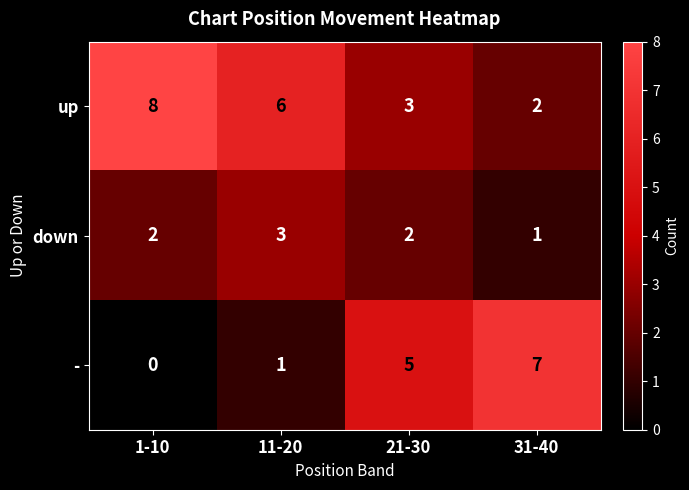

What is the average value of the up series?

5